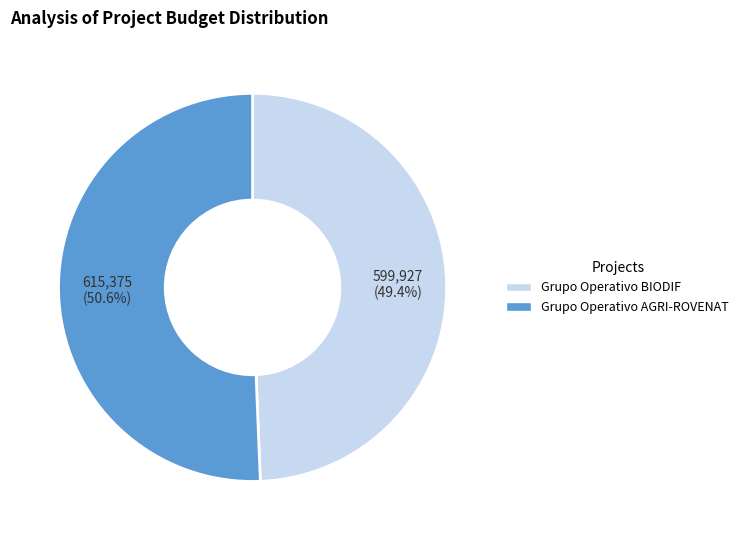

True or false: Grupo Operativo BIODIF accounts for 49% of the total.

True